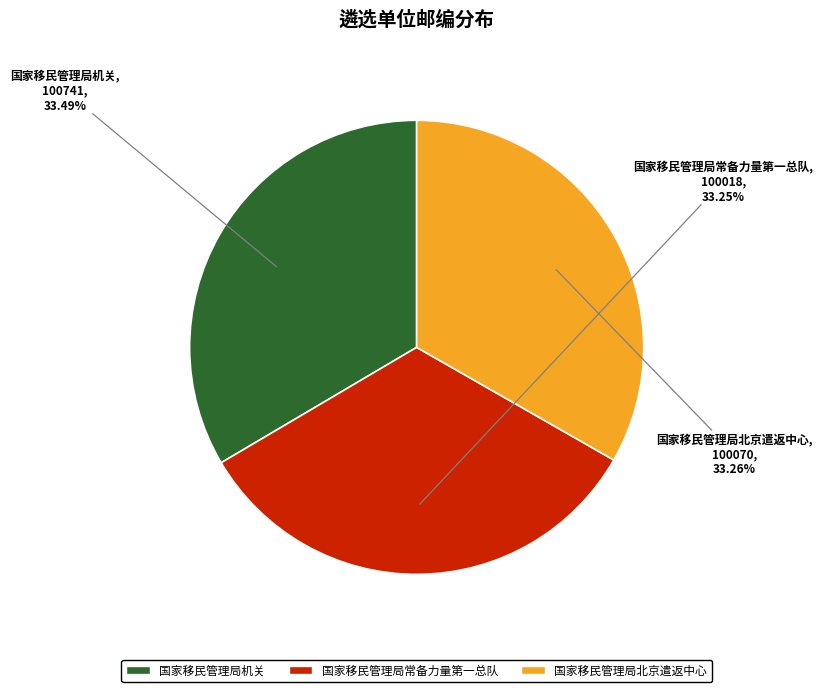

Approximately how many times larger is the value at 国家移民管理局北京遣返中心 compared to 国家移民管理局机关?

1.0